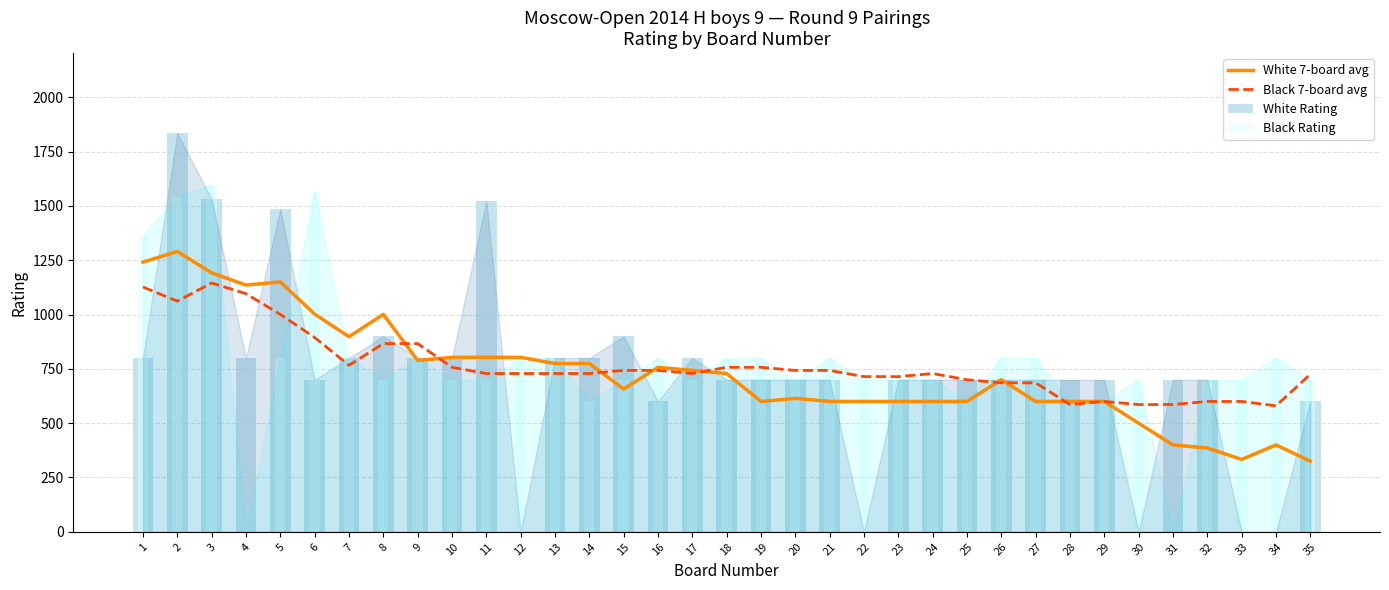

Which series changed the most between 1 and 6?

White 7-board avg